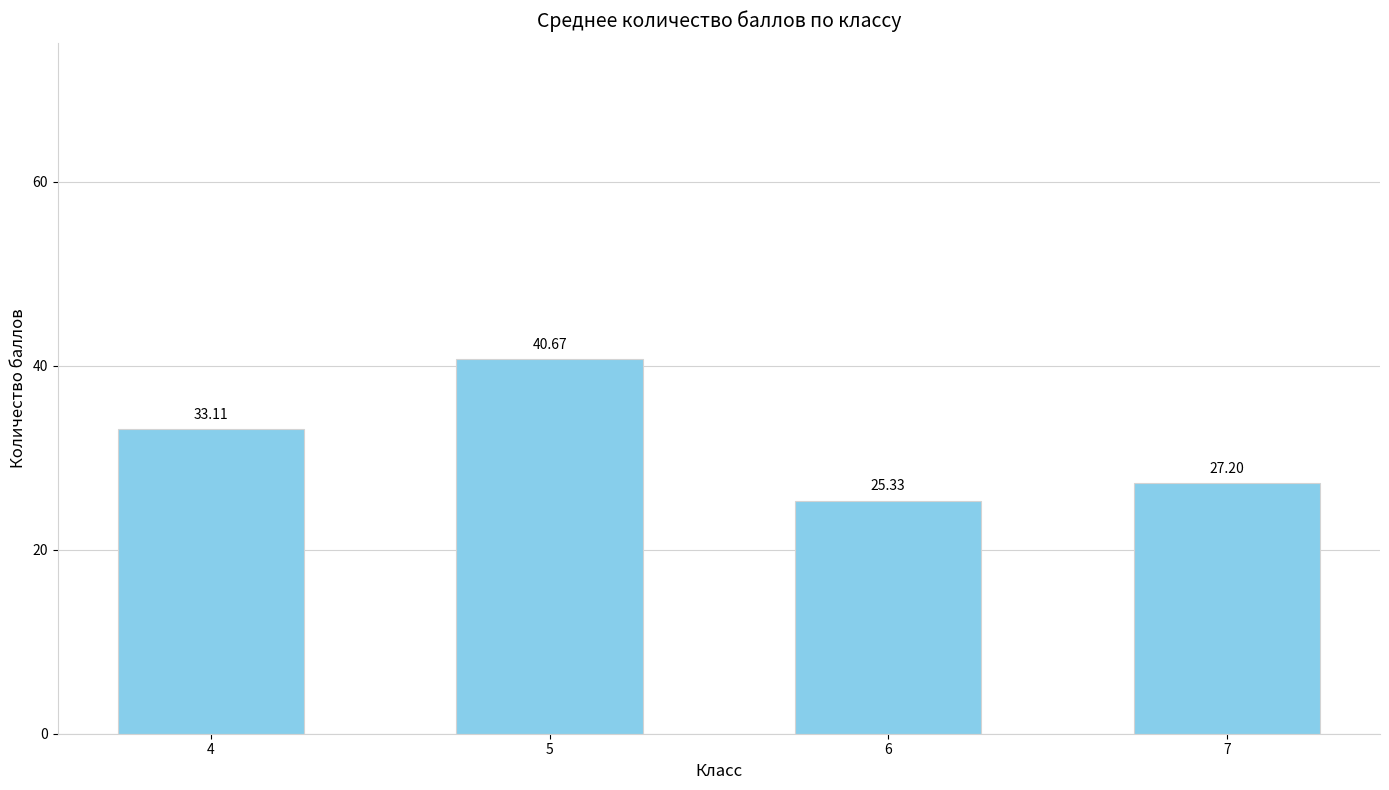

What is the maximum value shown in the chart?

40.7